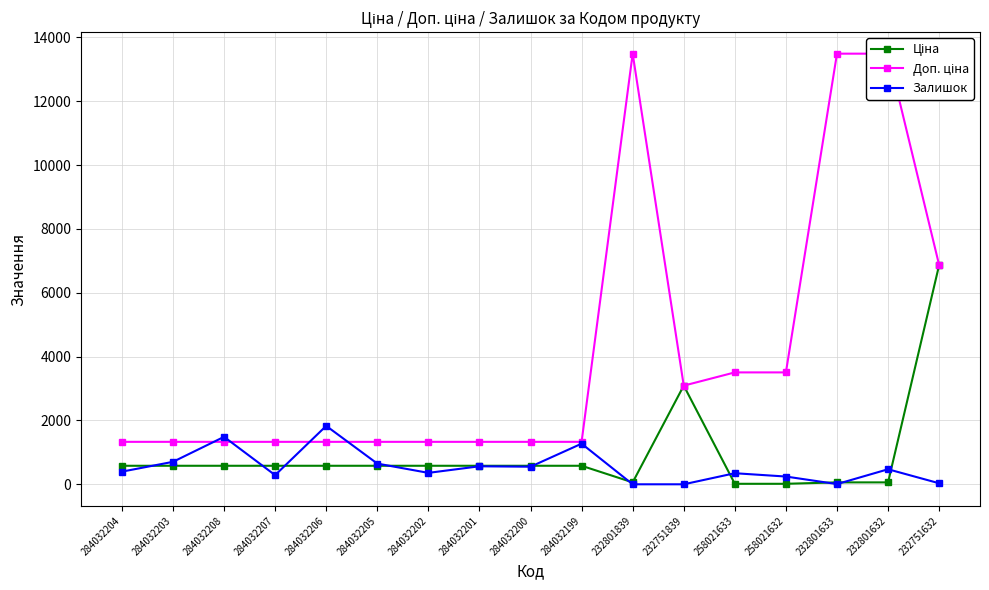

In Доп. ціна, how many points are higher than both neighbors (excluding endpoints)?

1